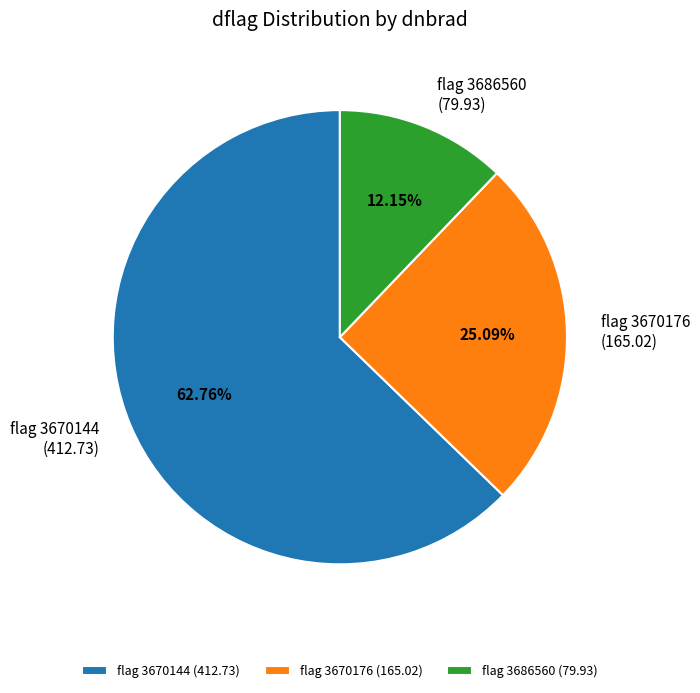

Does any single category account for the majority?

Yes